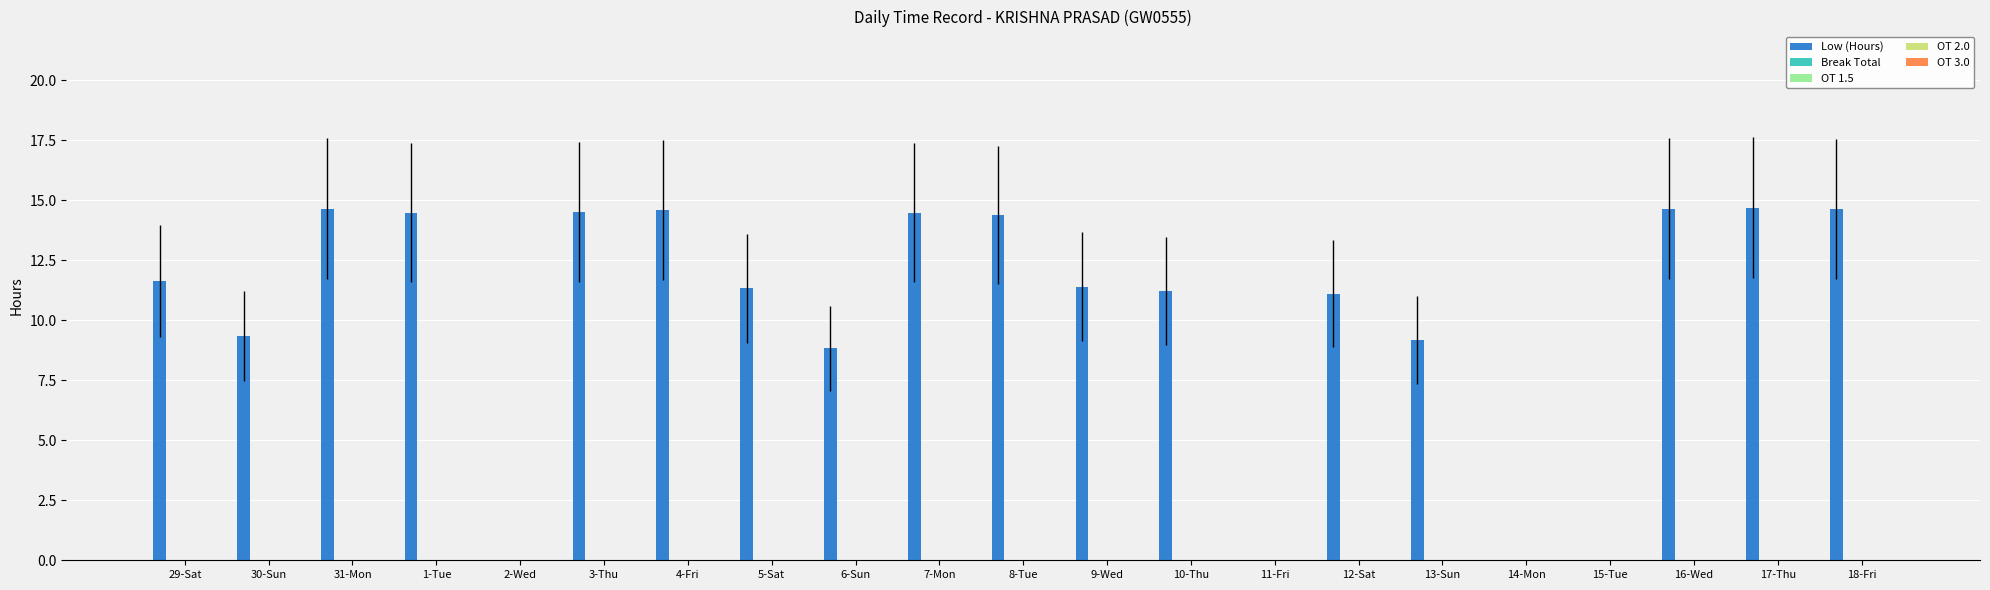

What is the greatest value displayed?

14.7